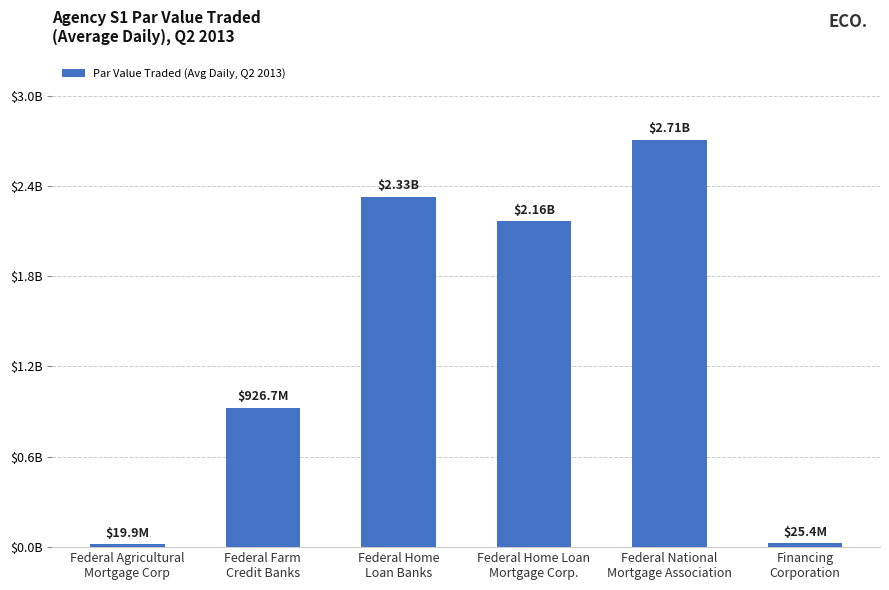

Reading left to right, what are all the values shown in this chart?

Federal Agricultural
Mortgage Corp=19877046.9	Federal Farm
Credit Banks=926691375.0	Federal Home
Loan Banks=2326270767.6	Federal Home Loan
Mortgage Corp.=2163114668.8	Federal National
Mortgage Association=2705738371.9	Financing
Corporation=25379093.8